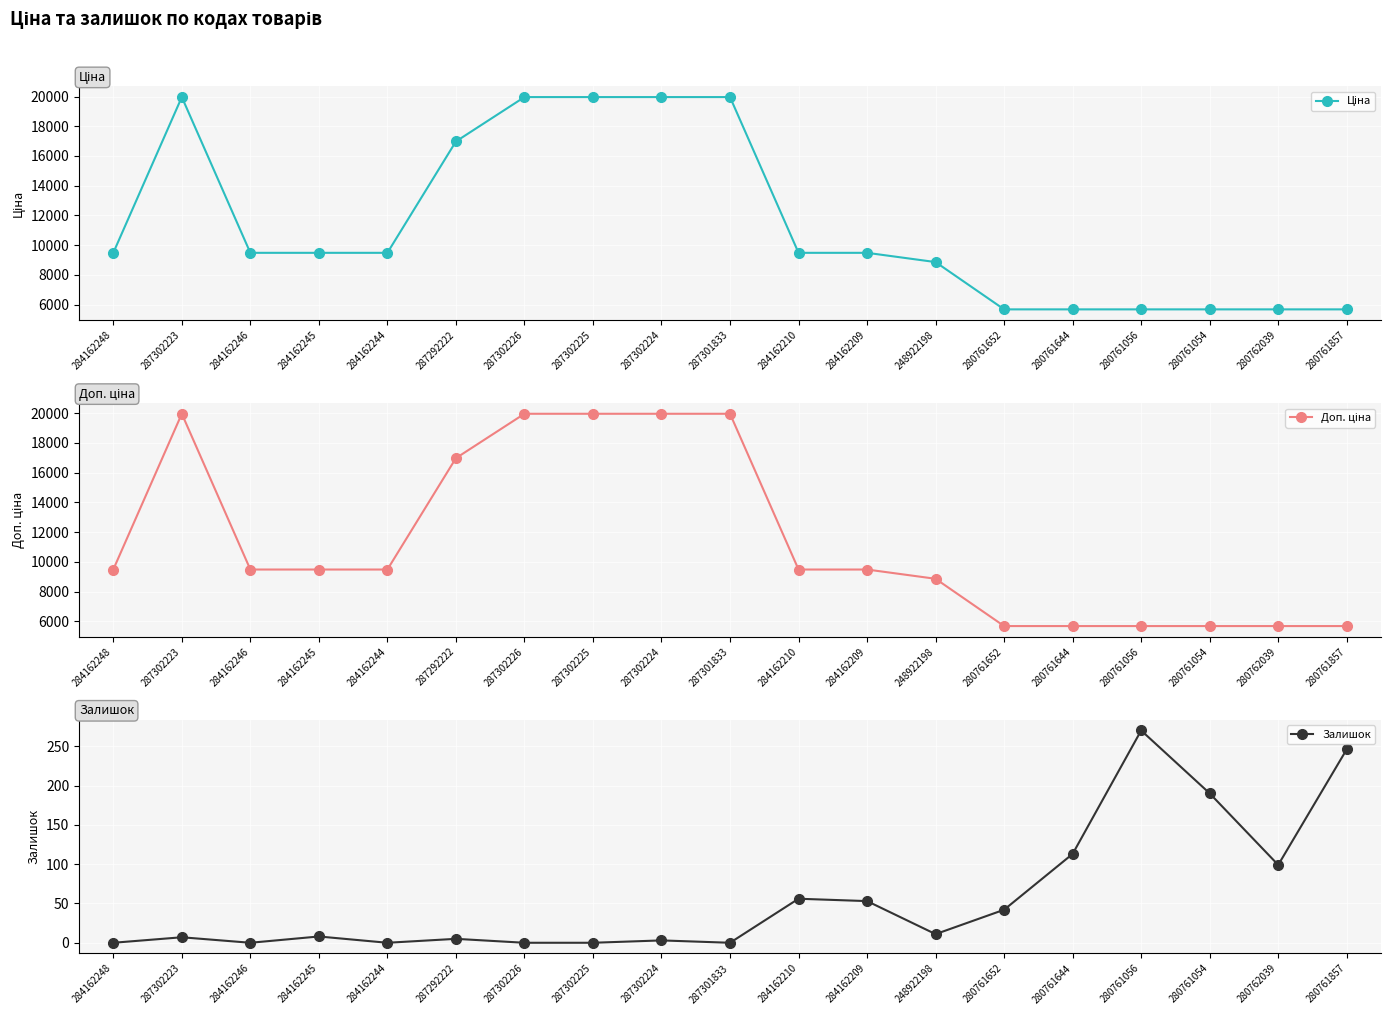

What is the value of the Доп. ціна point at the 2nd from the left?

19964.2